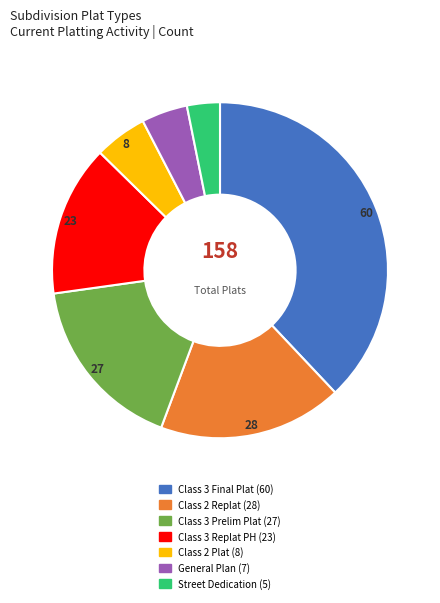

Does any single category account for the majority?

No